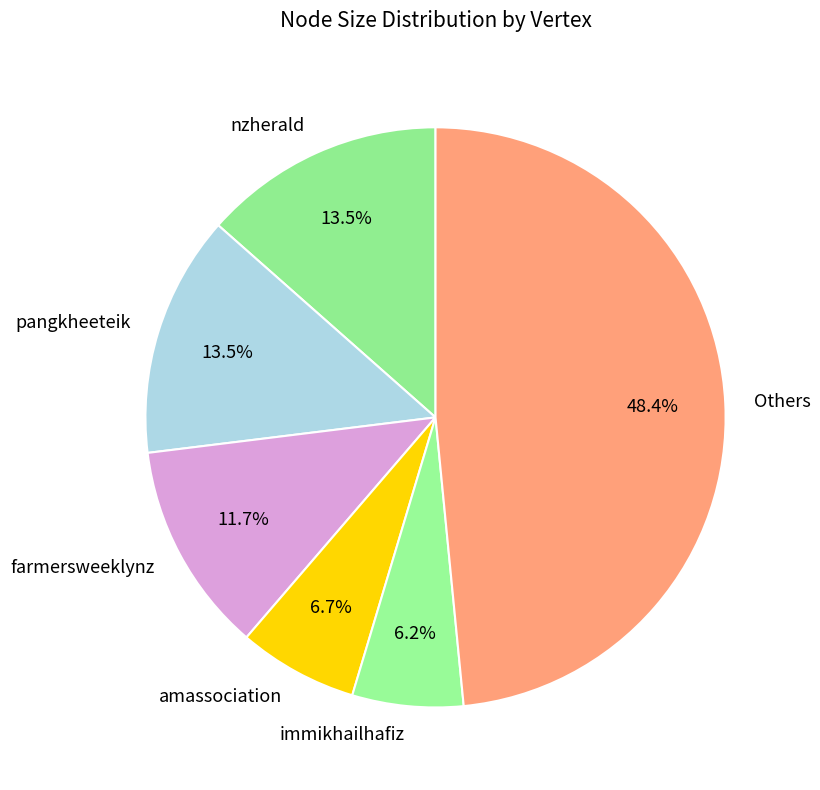

Is amassociation the majority of the pie?

No